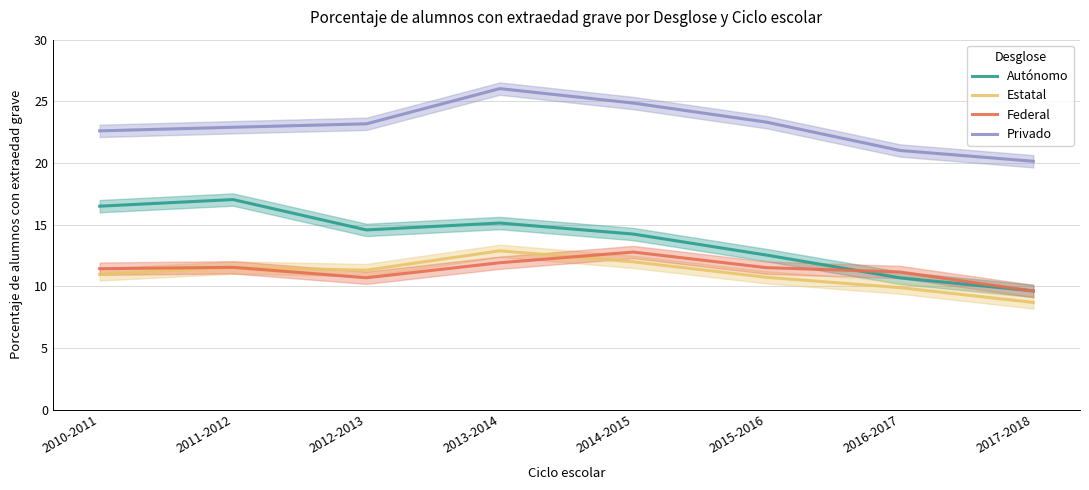

True or false: Estatal has more than 2 interior local peaks.

False